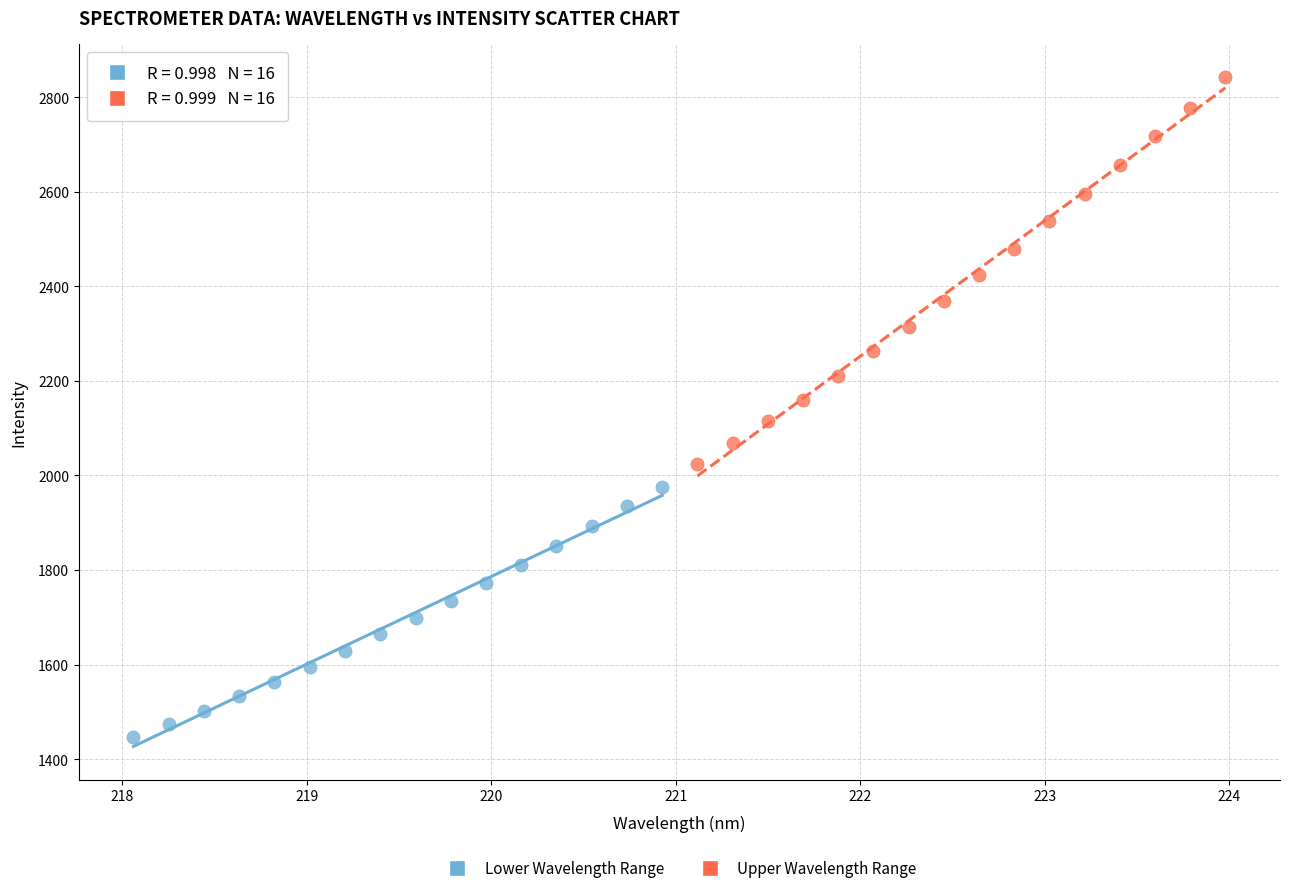

Which series reaches the maximum Y coordinate?

Upper Wavelength Range